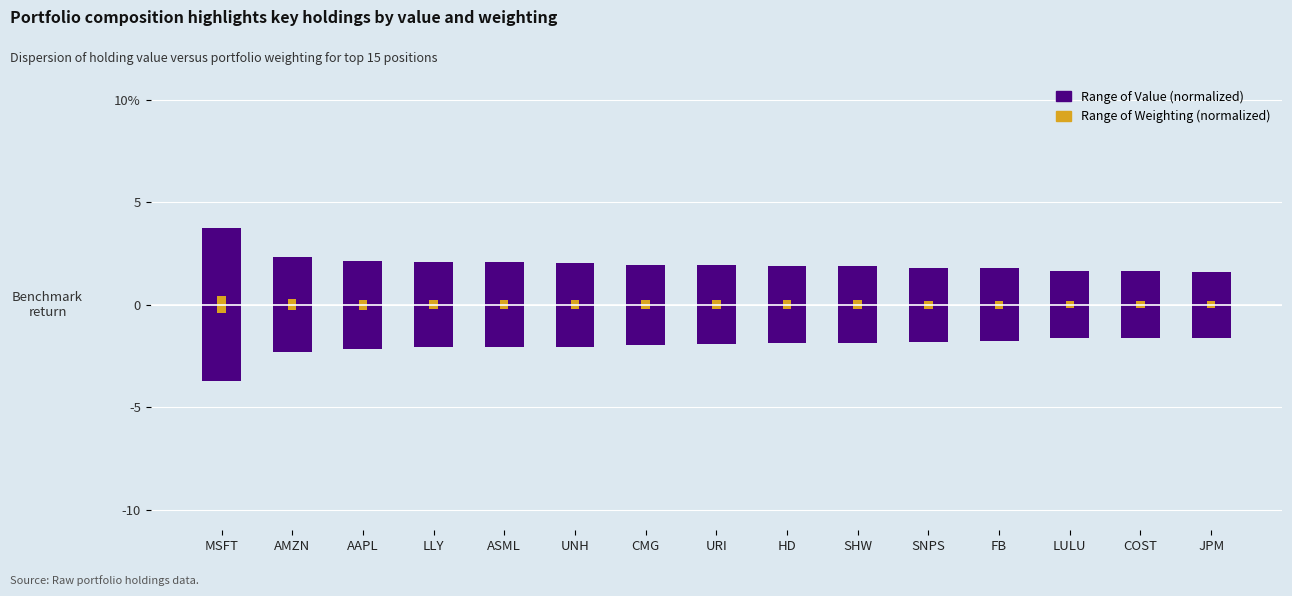

At which label is Range of Value (normalized) closest to 5?

AMZN